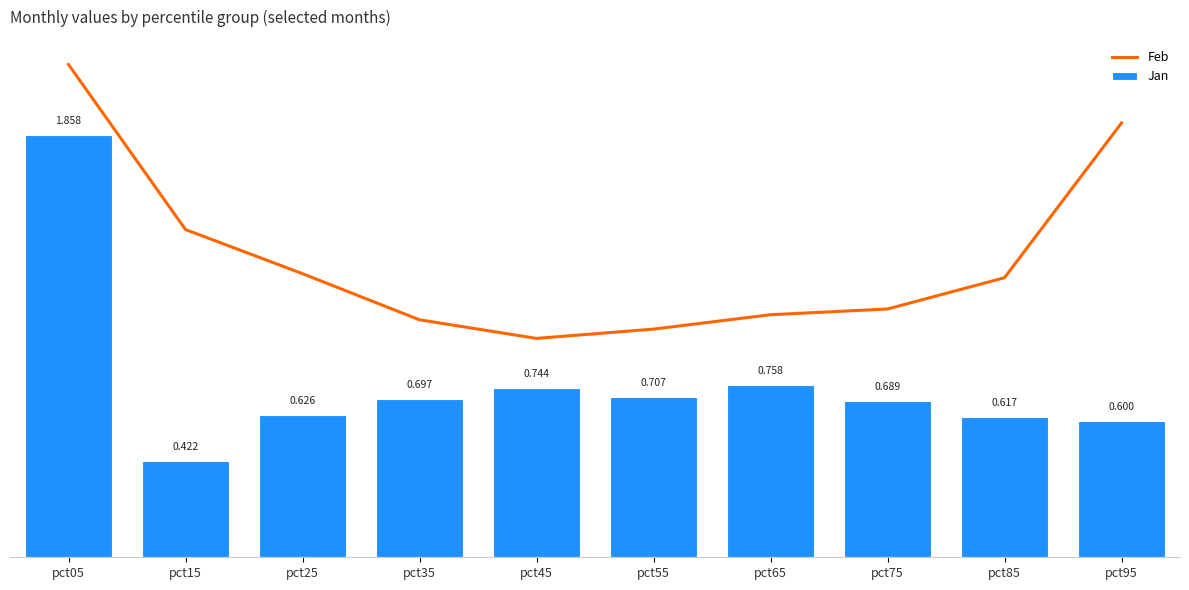

At which category is the sum across all series the highest?

pct05